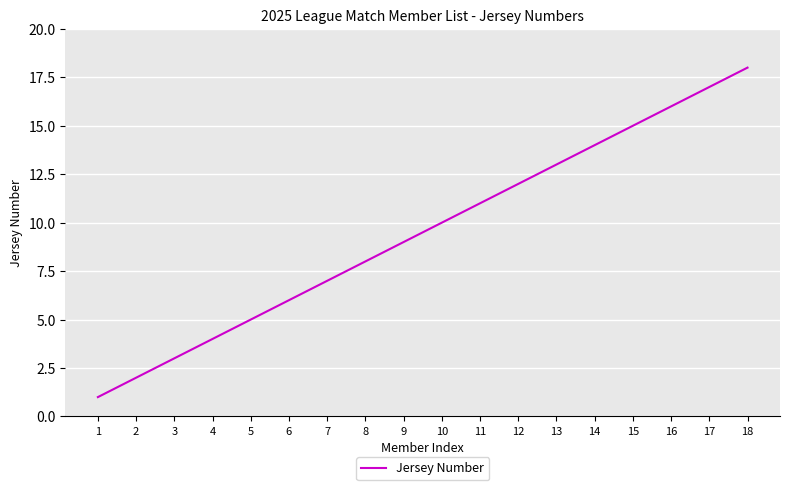

The chart shows a value of 8 at 15. True or false?

False